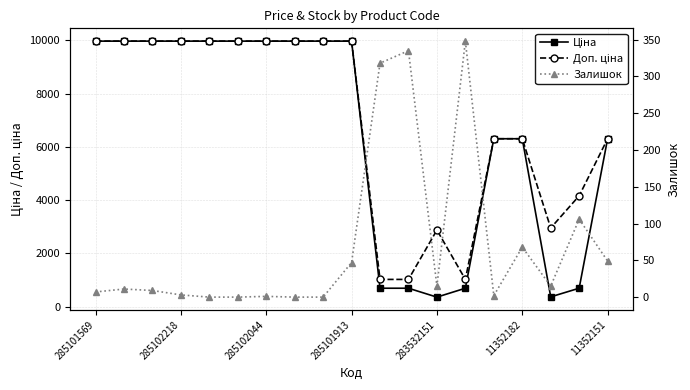

Which series changed the most between 285102218 and 13?

Ціна